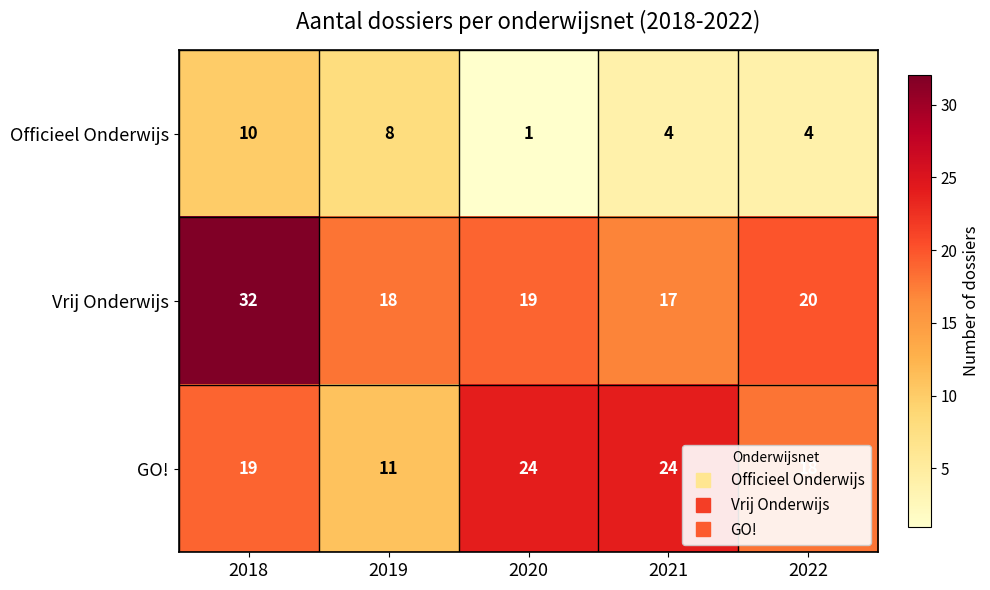

True or false: GO! has a value of 38 at 2021.

False